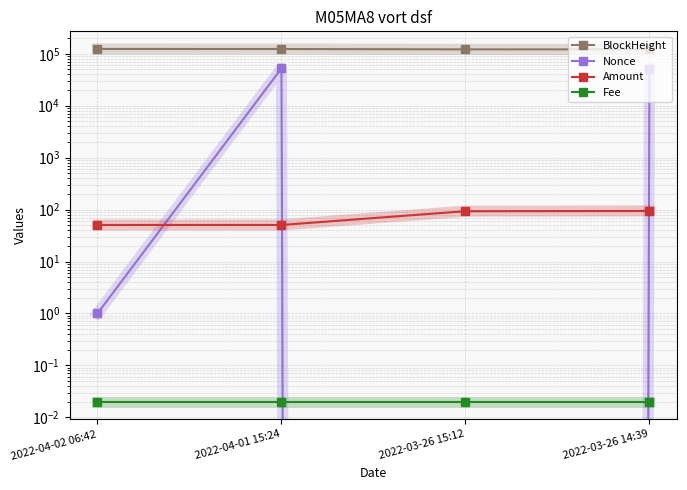

Rank the series by their maximum value, from lowest to highest.

Fee, Amount, Nonce, BlockHeight